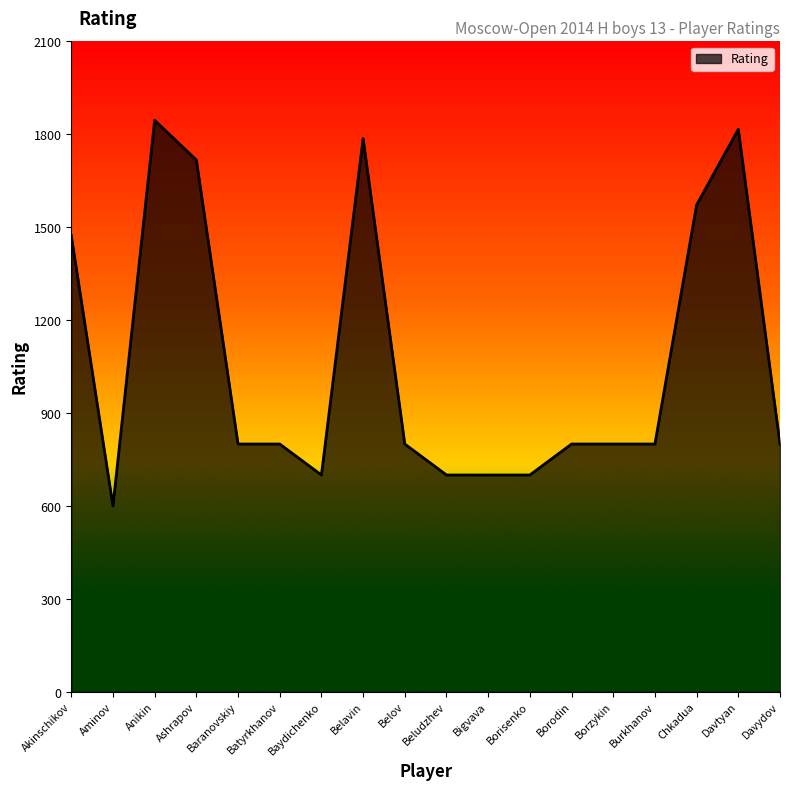

What is the minimum value shown in the chart?

600